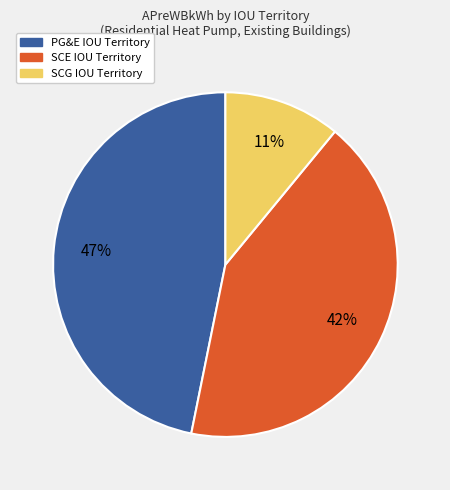

True or false: SCE IOU Territory accounts for 42% of the total.

True